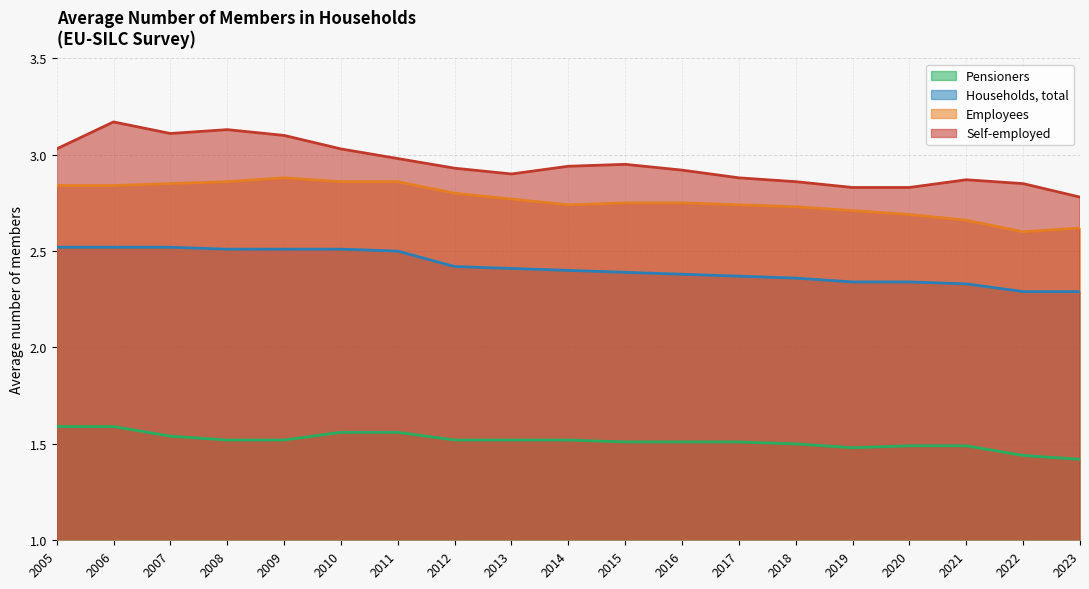

True or false: Employees and Self-employed intersect in this chart.

False